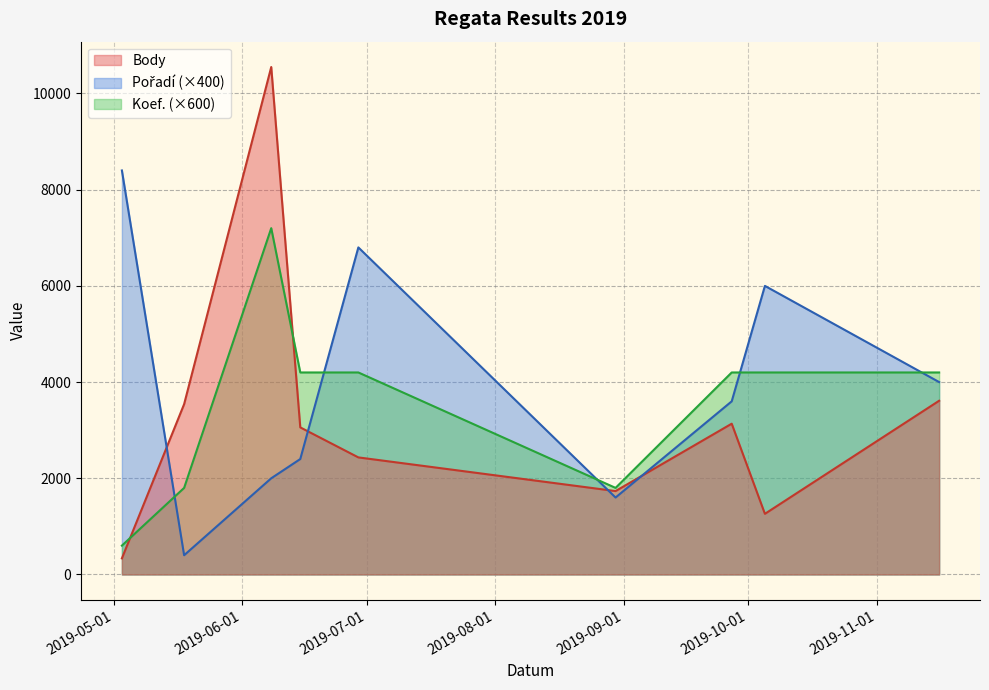

Which label corresponds to the smallest value in the chart?

2019-05-03